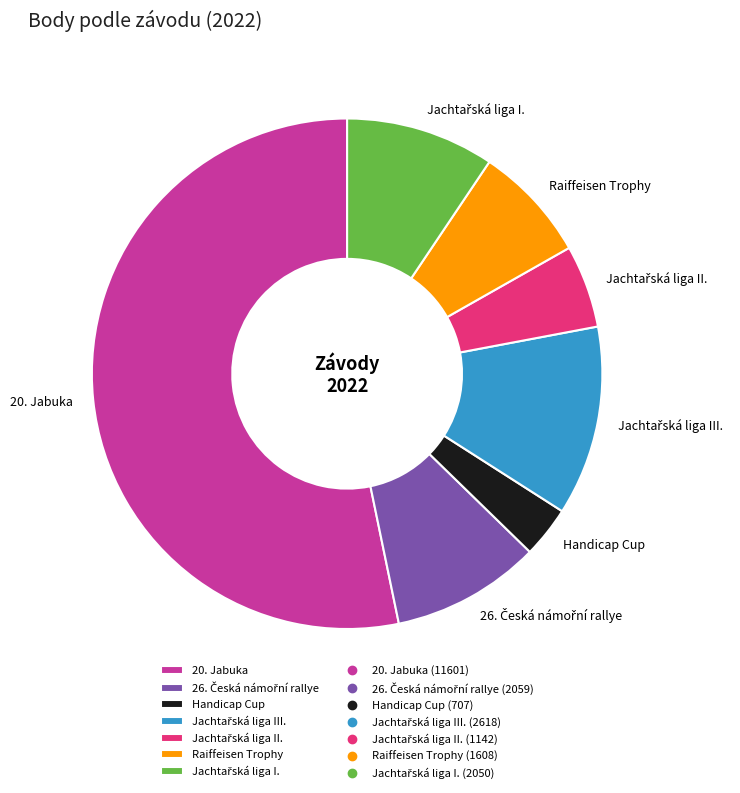

True or false: Handicap Cup accounts for 3% of the total.

True